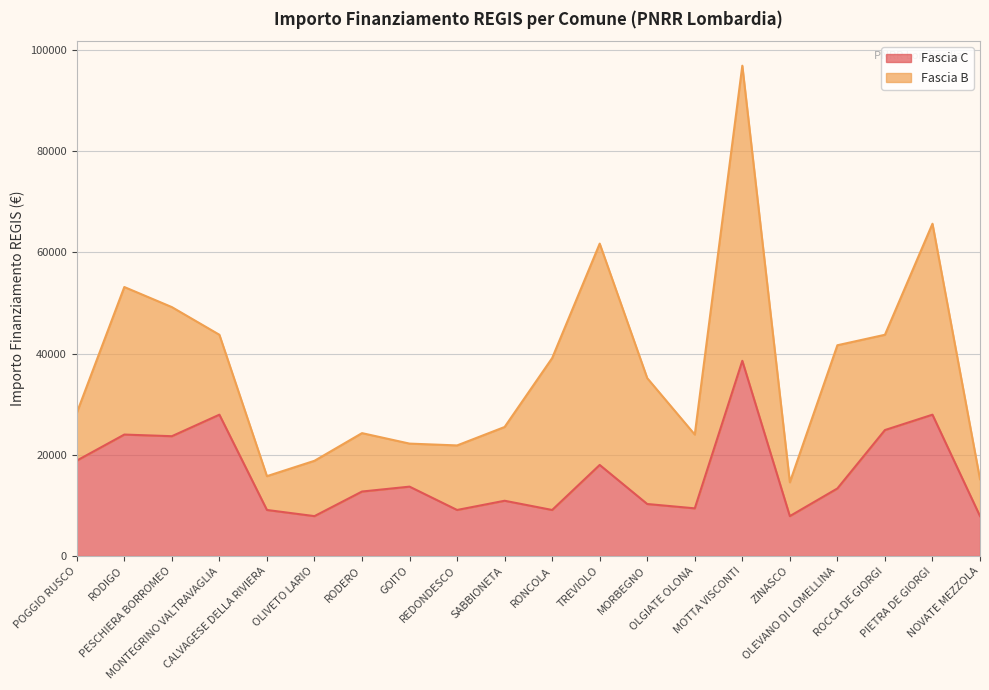

List the labels in order of value, largest first.

MOTTA VISCONTI, MONTEGRINO VALTRAVAGLIA, PIETRA DE GIORGI, ROCCA DE GIORGI, RODIGO, PESCHIERA BORROMEO, POGGIO RUSCO, TREVIOLO, GOITO, OLEVANO DI LOMELLINA, RODERO, SABBIONETA, MORBEGNO, OLGIATE OLONA, CALVAGESE DELLA RIVIERA, REDONDESCO, RONCOLA, OLIVETO LARIO, ZINASCO, NOVATE MEZZOLA